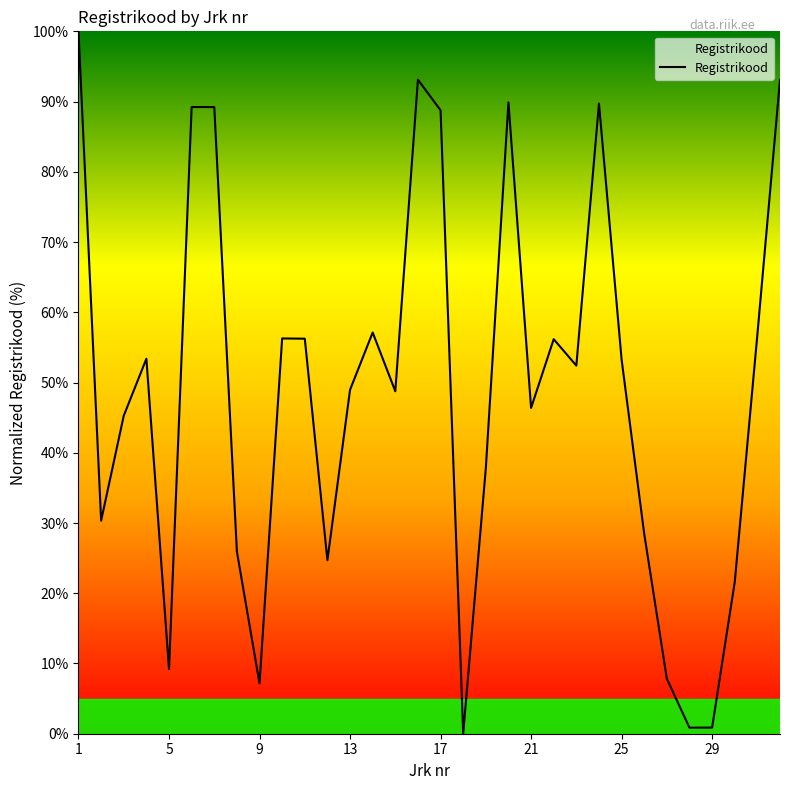

What is the greatest value displayed?

100.0